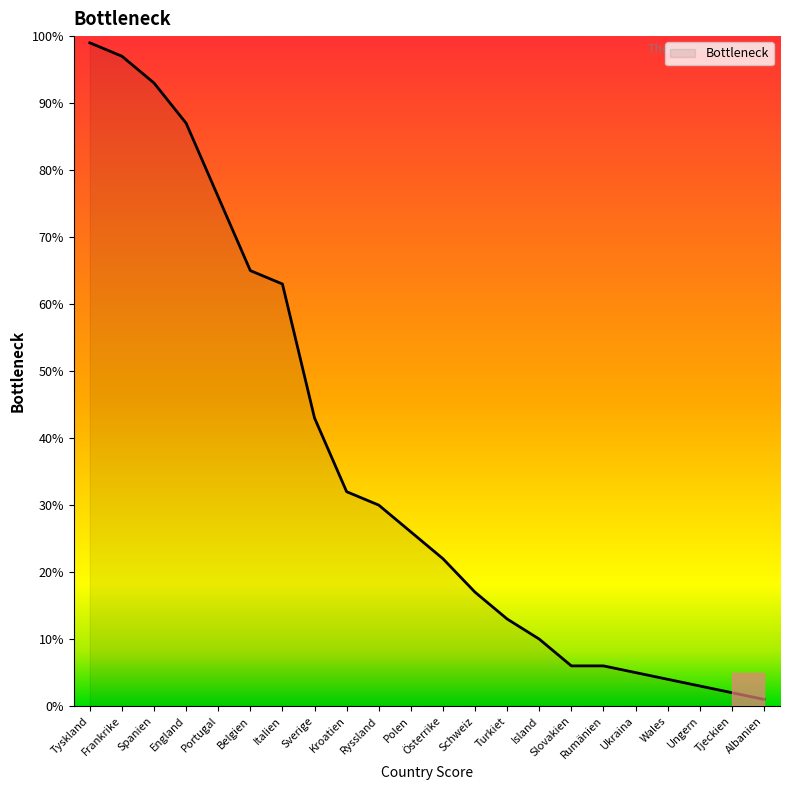

The chart shows a value of 99 at Tyskland. True or false?

True